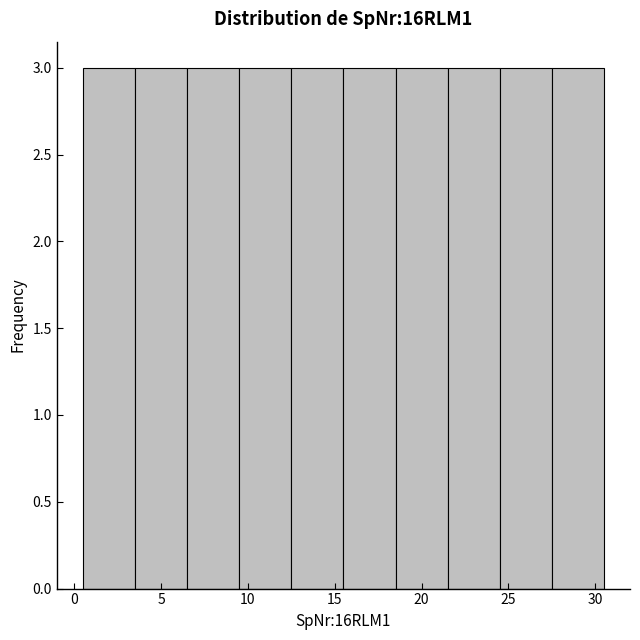

Reading left to right, transcribe this chart: for each bar, give the range it covers on the x-axis and its height. The values are not printed on the chart, so give them approximately, as read against the axis.

0.5 to 3.5: 3
3.5 to 6.5: 3
6.5 to 9.5: 3
9.5 to 12.5: 3
12.5 to 15.5: 3
15.5 to 18.5: 3
18.5 to 21.5: 3
21.5 to 24.5: 3
24.5 to 27.5: 3
27.5 to 30.5: 3